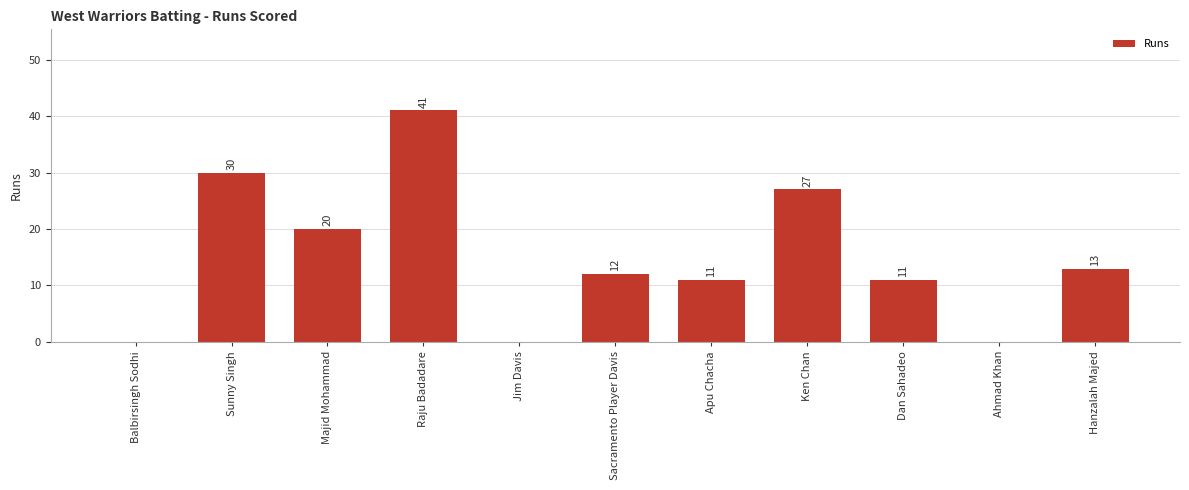

What is the greatest value displayed?

41